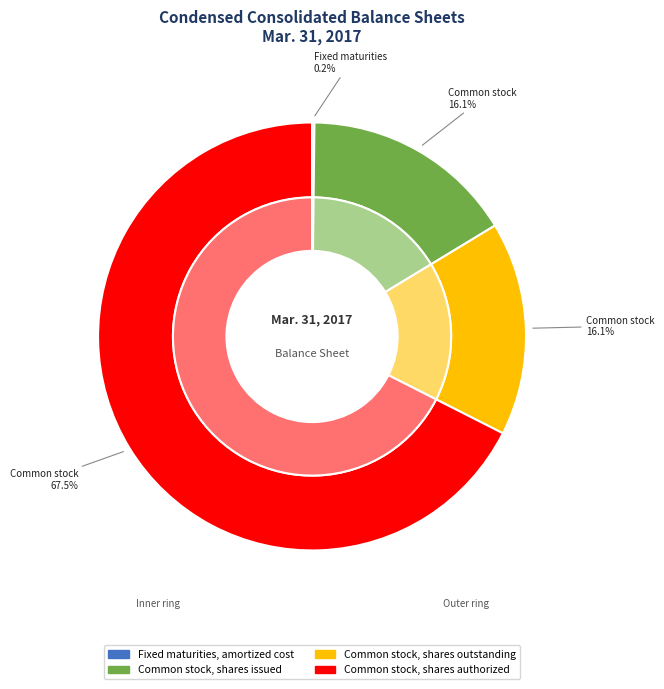

Rank the categories by value from highest to lowest.

Common stock, shares authorized, Common stock, shares issued, Common stock, shares outstanding, Fixed maturities, amortized cost